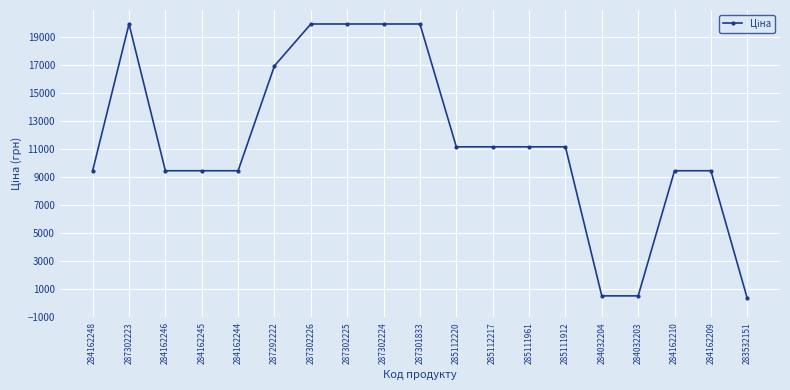

At which category does the data reach its first local peak?

287302223